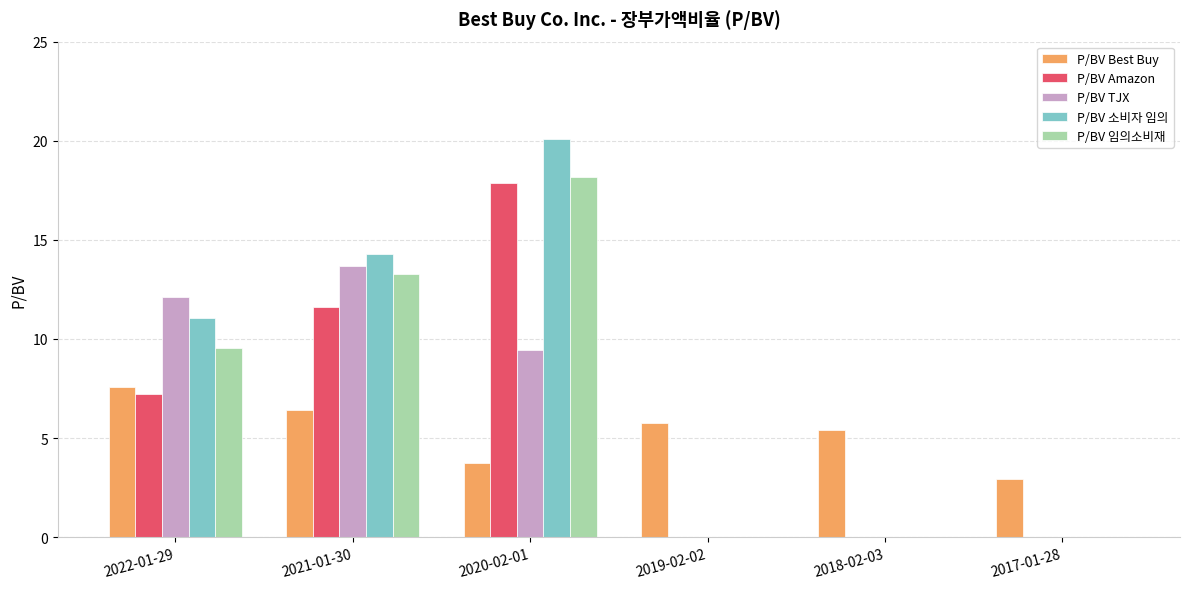

True or false: P/BV 소비자 임의 has a value of 11.1 at 2022-01-29.

True